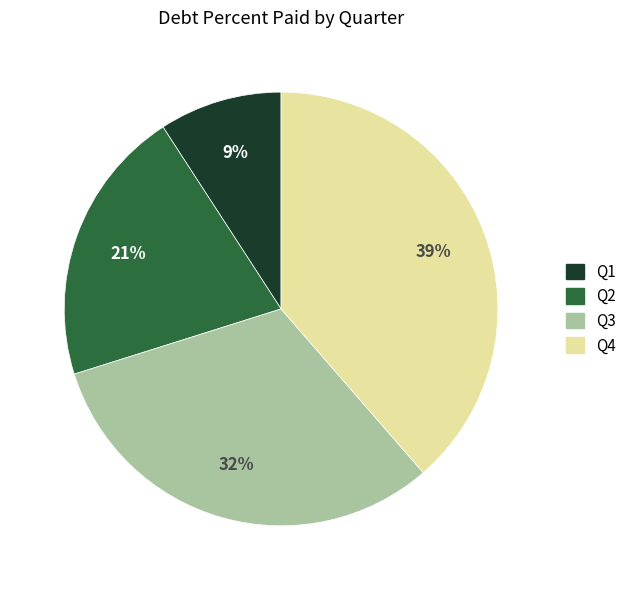

Which slice is the smallest?

Q1